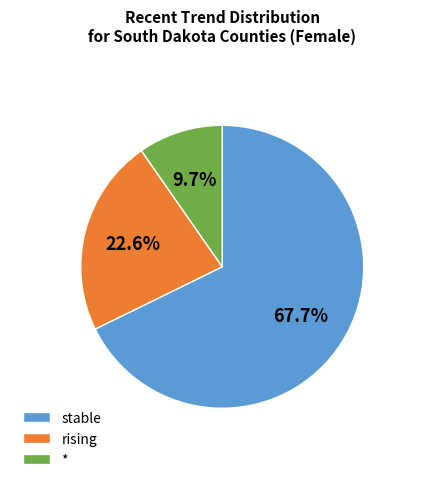

Is there any slice that represents more than half of the pie?

Yes